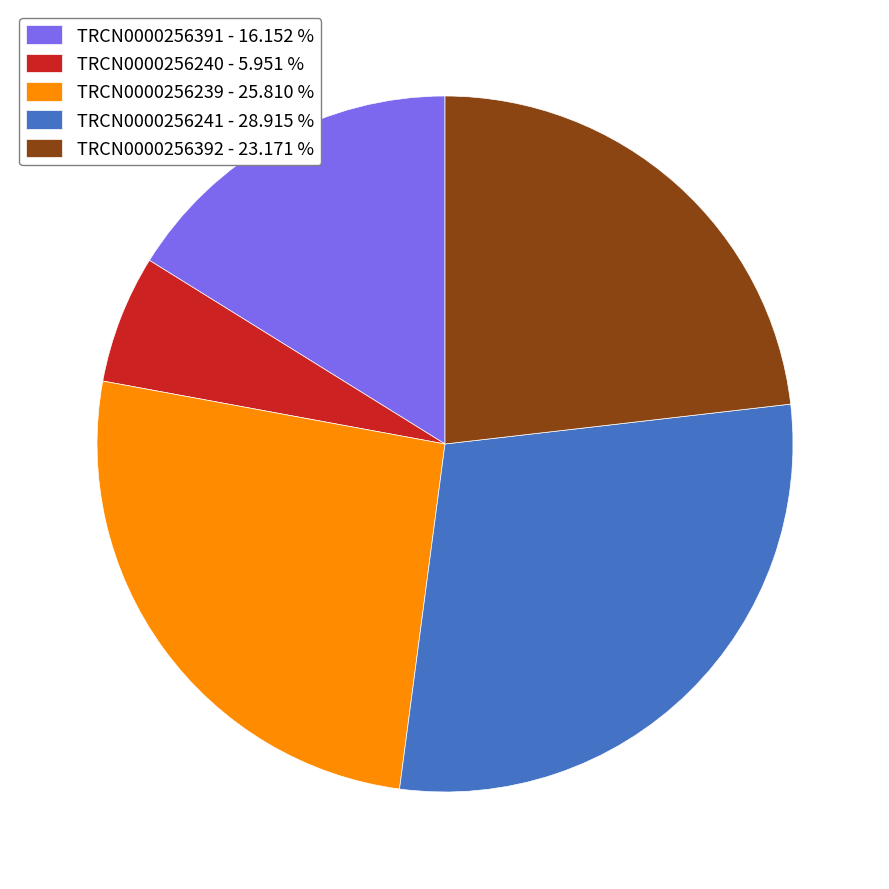

Between TRCN0000256392 and TRCN0000256240, which is larger?

TRCN0000256392